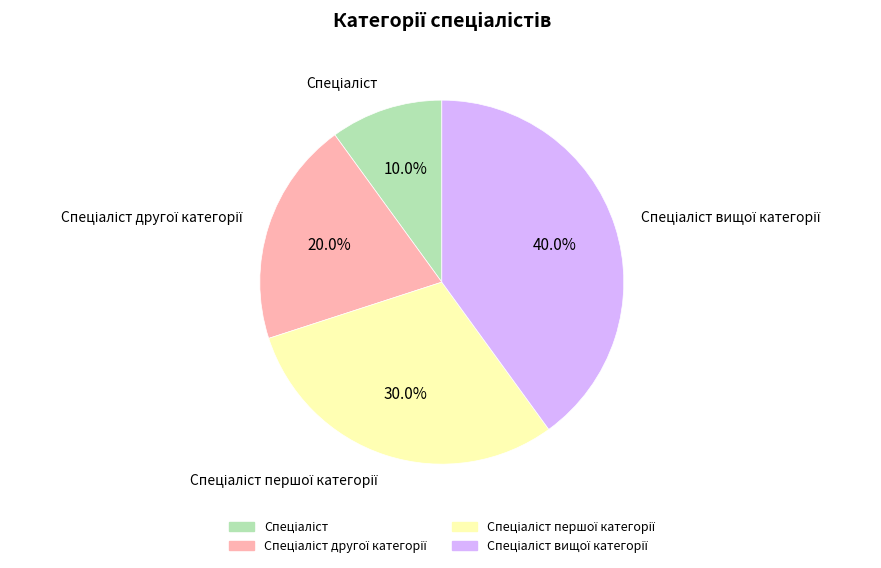

Does any single category account for the majority?

No